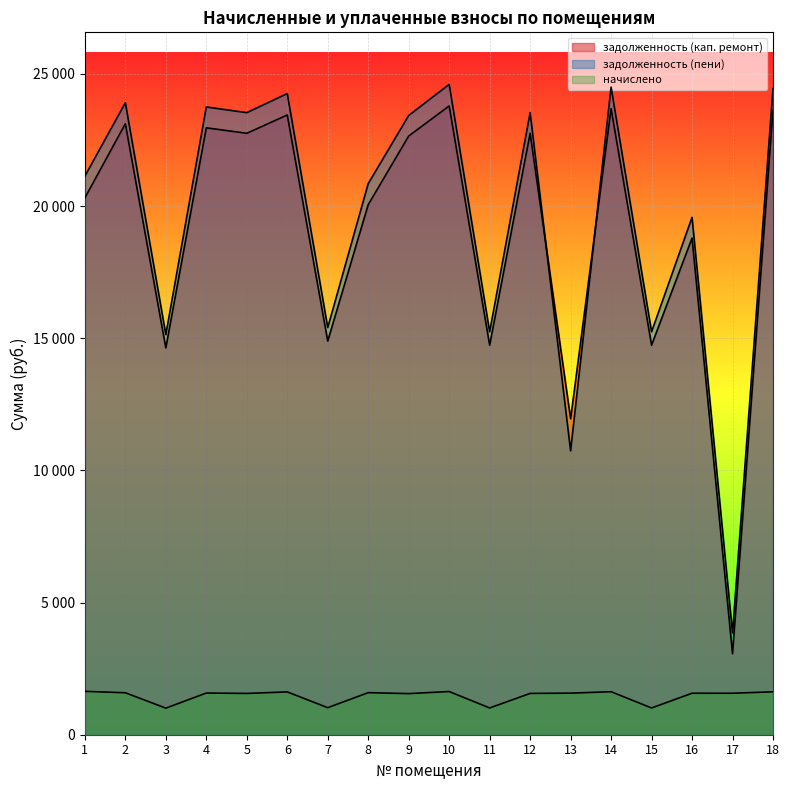

Is it true that начислено equals 847.9 at 5?

False